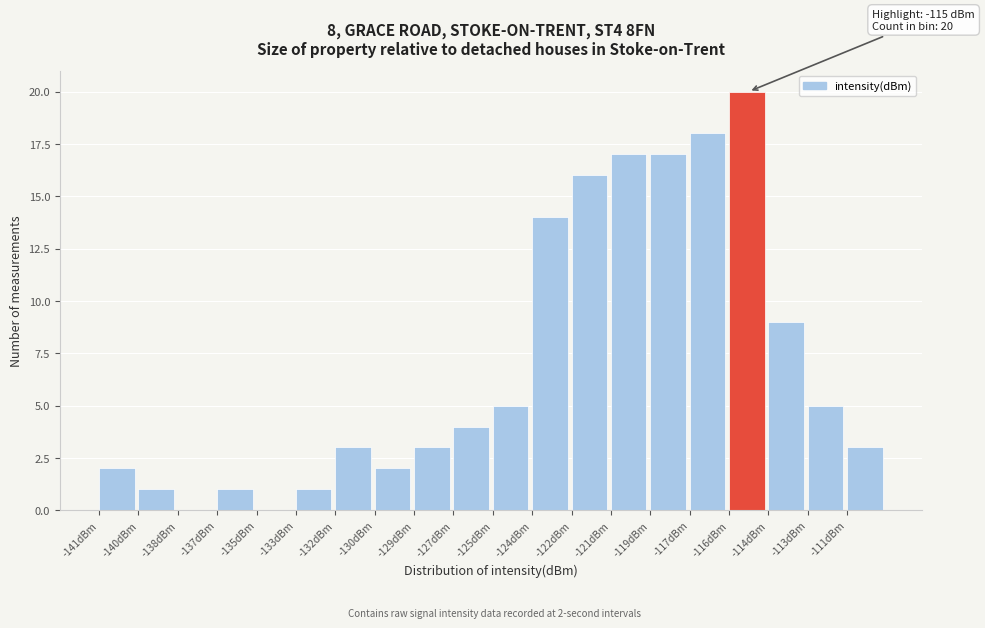

Reading left to right, transcribe all the data shown in this chart.

-141dBm=2	-140dBm=1	-138dBm=0	-137dBm=1	-135dBm=0	-133dBm=1	-132dBm=3	-130dBm=2	-129dBm=3	-127dBm=4	-125dBm=5	-124dBm=14	-122dBm=16	-121dBm=17	-119dBm=17	-117dBm=18	-116dBm=20	-114dBm=9	-113dBm=5	-111dBm=3